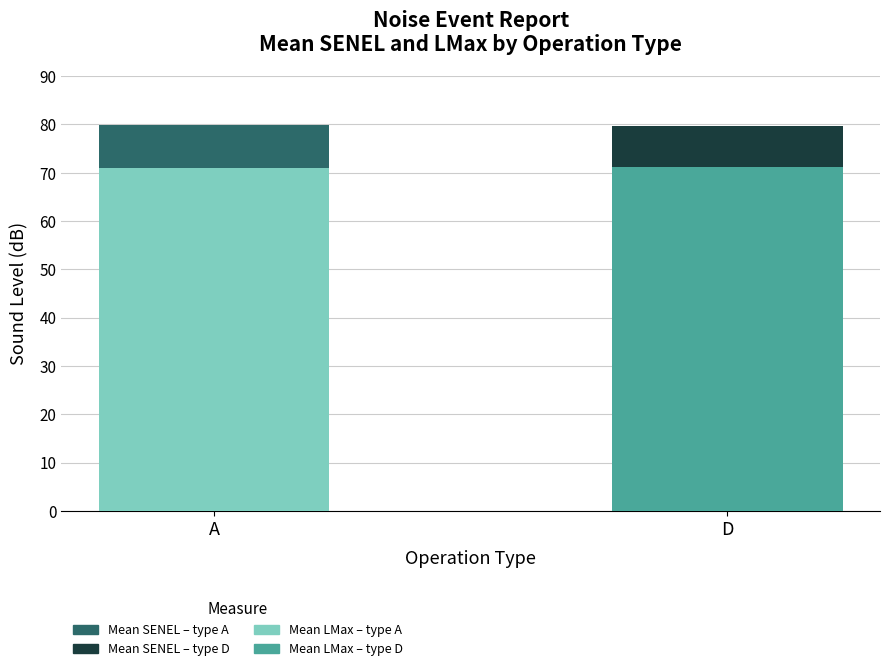

What is the total value across all series at A?

79.9